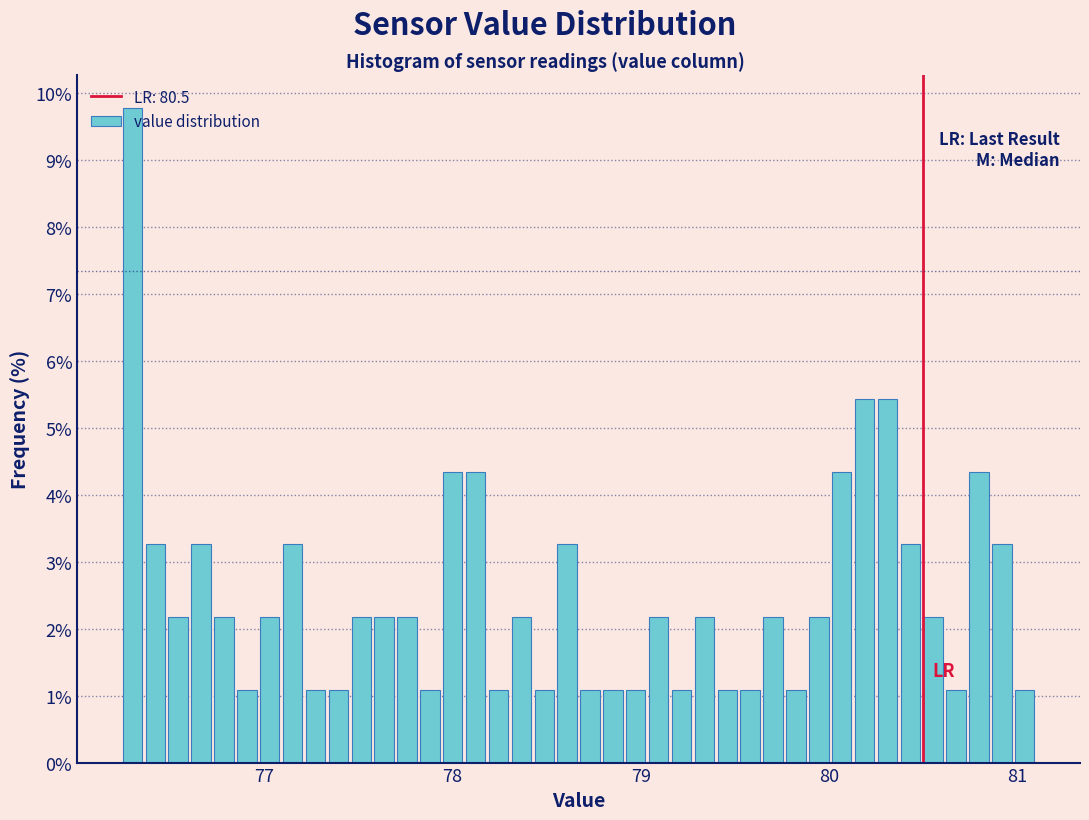

Read against the x-axis, roughly where is the centre of the tallest bar?

76.3